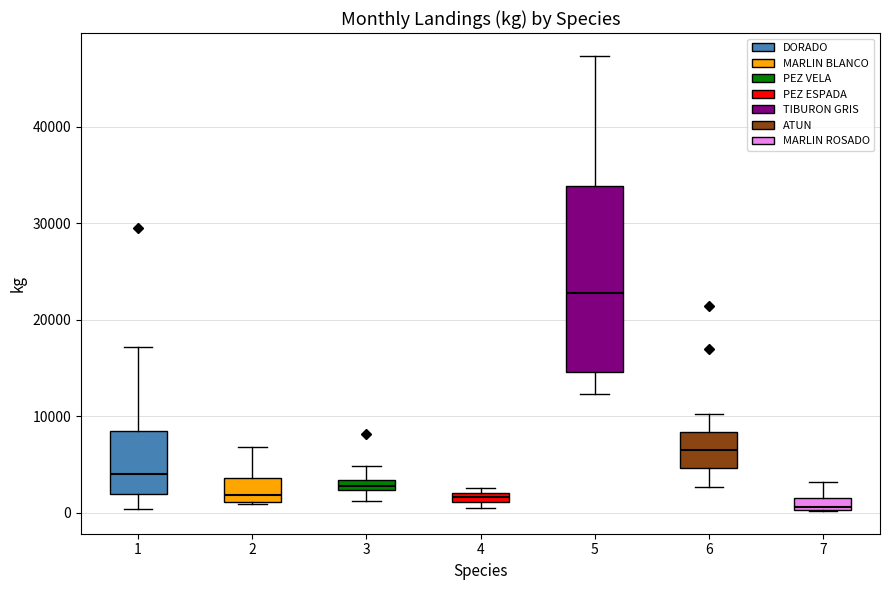

Which box has the lowest median line?

7